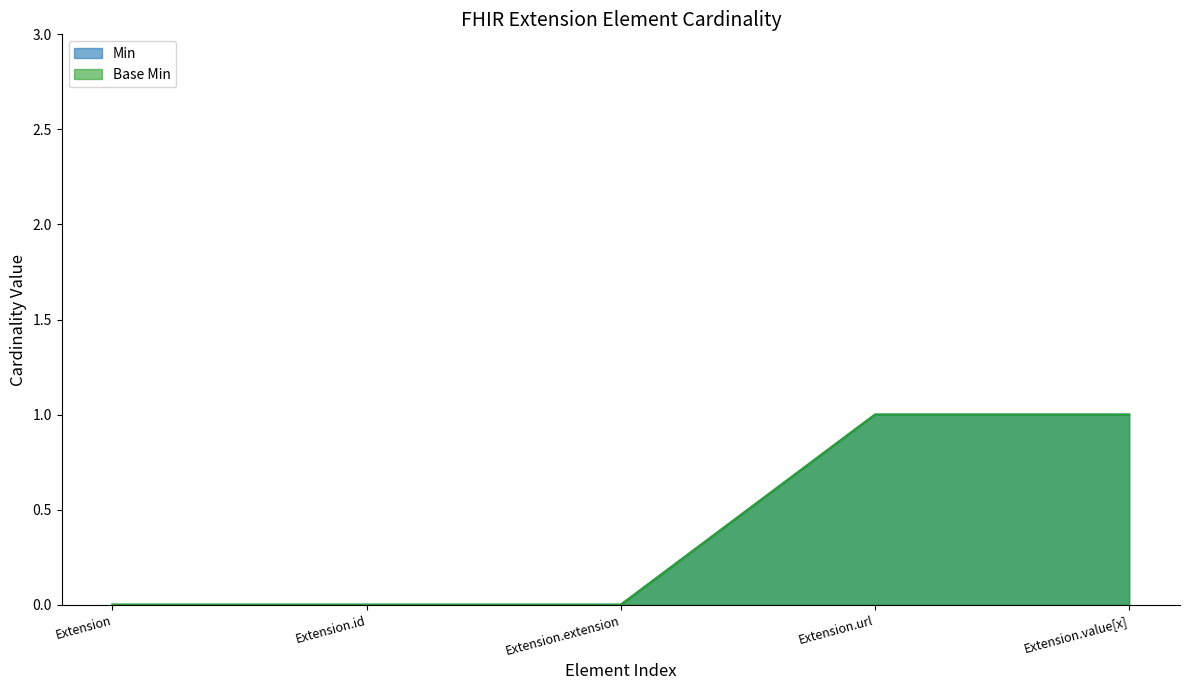

Between Extension.id and Extension.value[x], which is larger?

Extension.value[x]